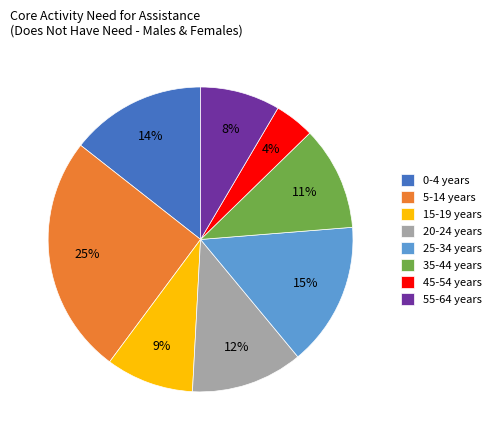

Is it true that 15-19 years is 4% of the pie?

False